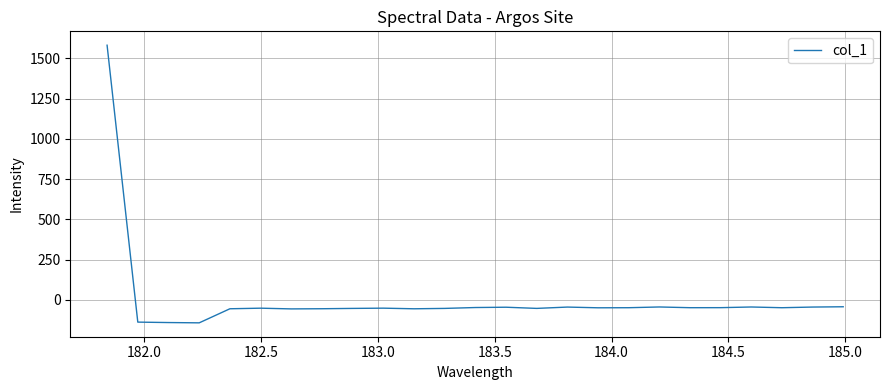

How many values are above zero?

1